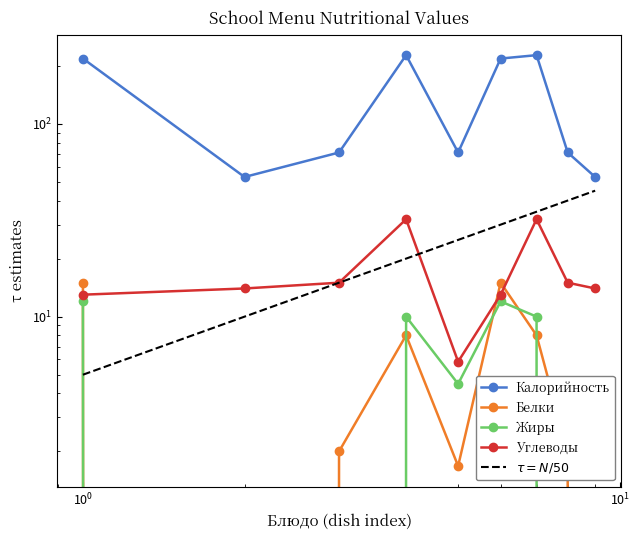

True or false: Белки has a value of 2.0 at хлеб (обед).

True